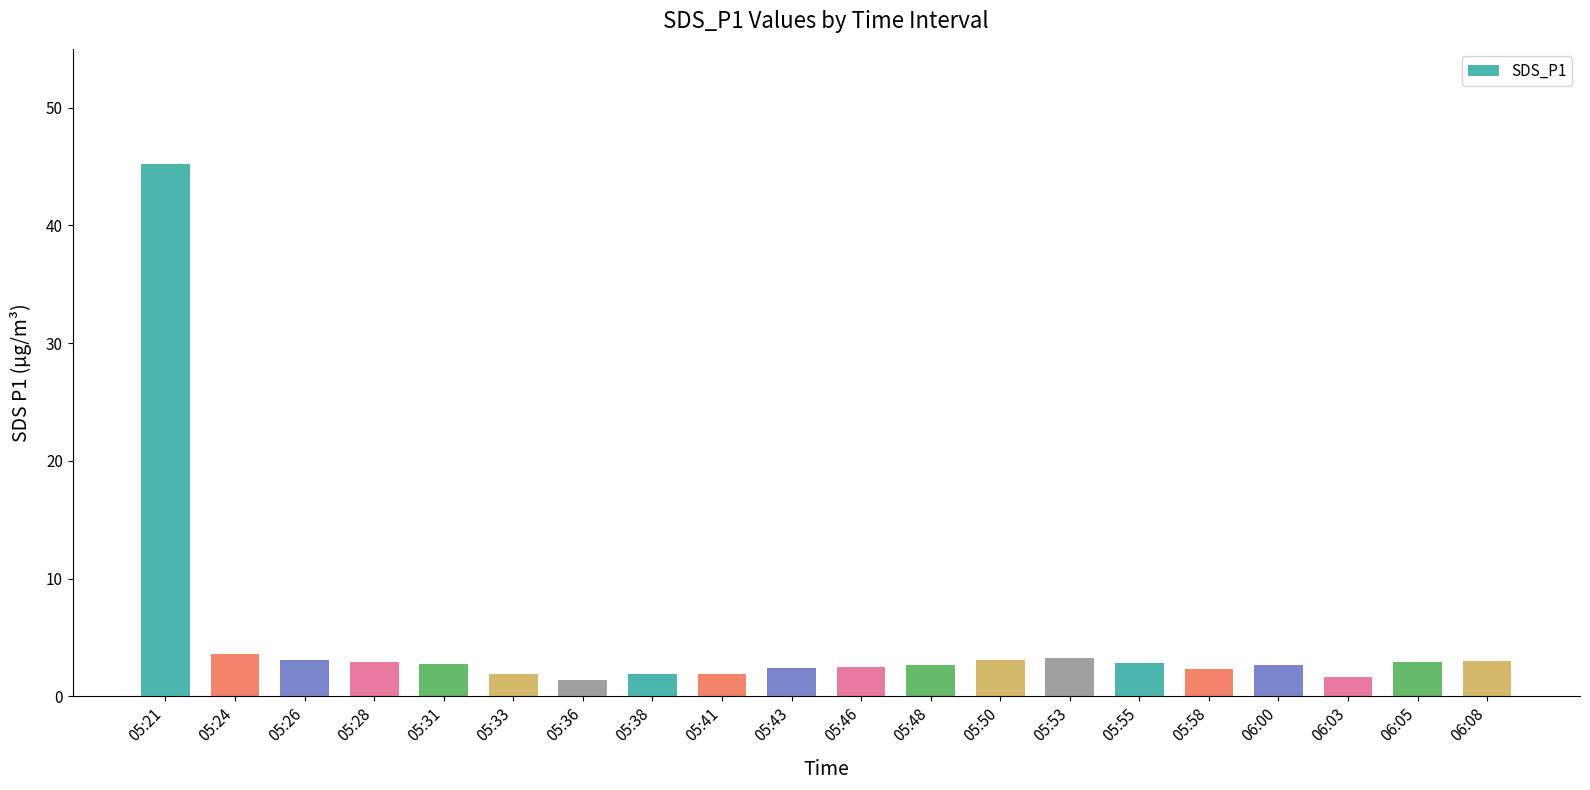

What is the average value?

4.7